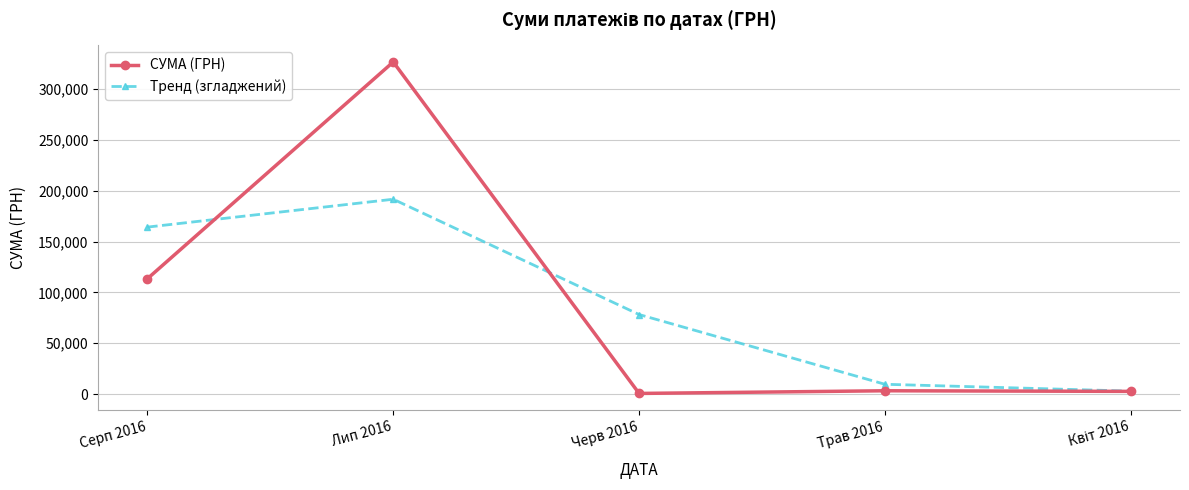

What is the average value of the СУМА (ГРН) series?

89282.7